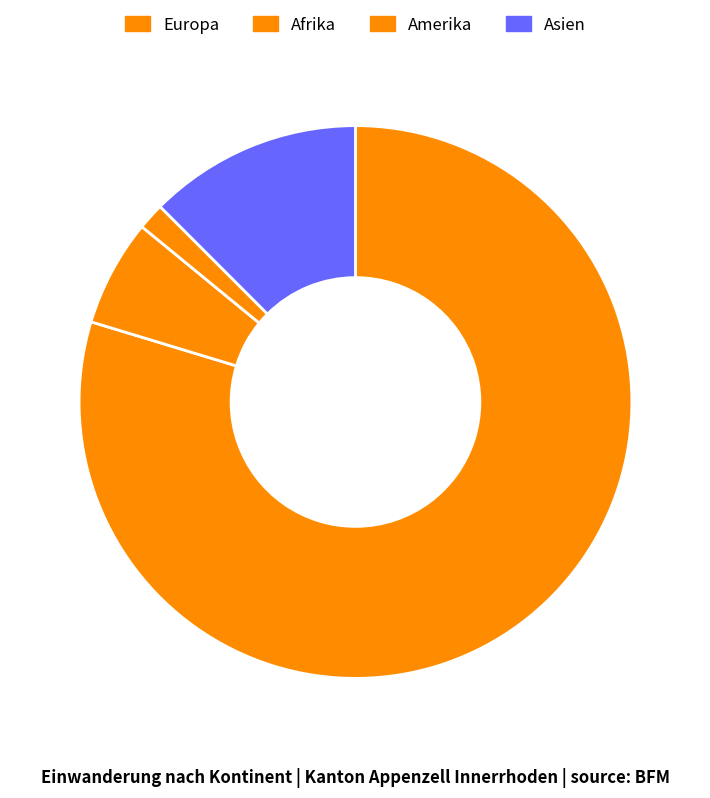

How many slices are in this pie chart?

4